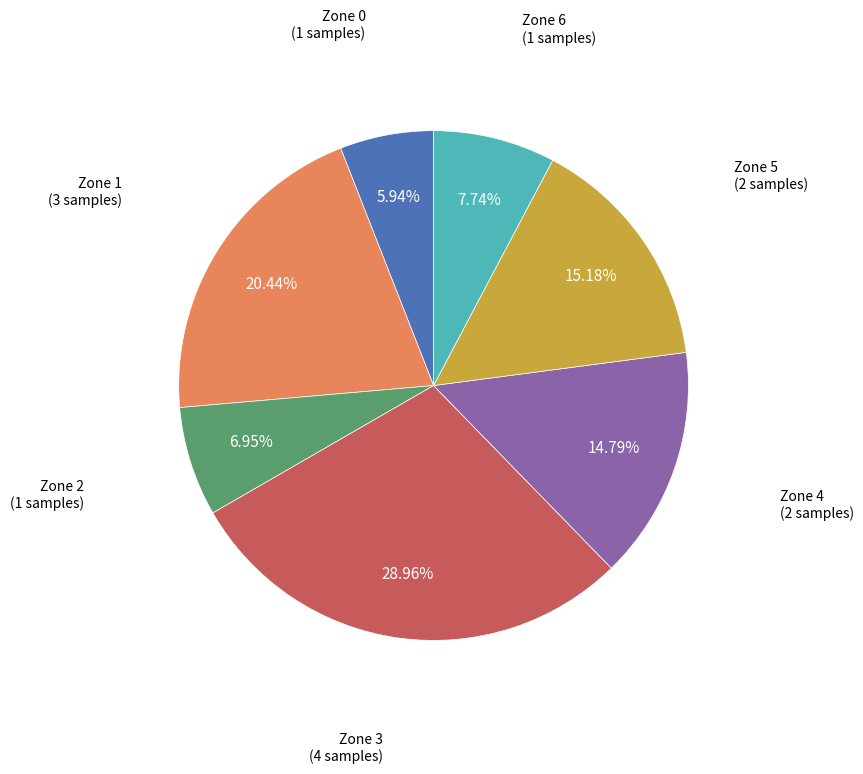

Is there a majority slice in this chart?

No